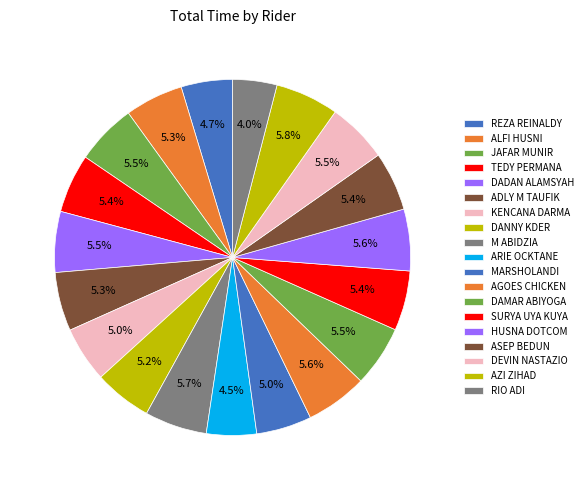

Count the number of slices in the pie.

19